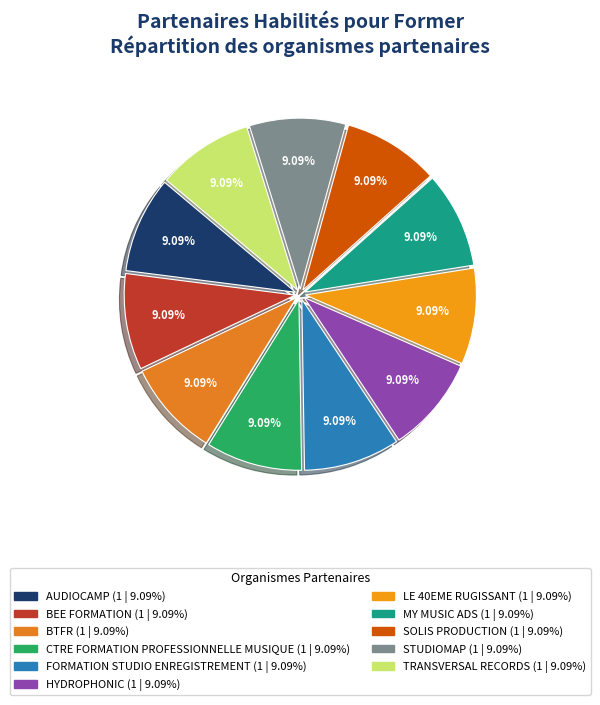

To the nearest percent, what portion does HYDROPHONIC represent?

9%